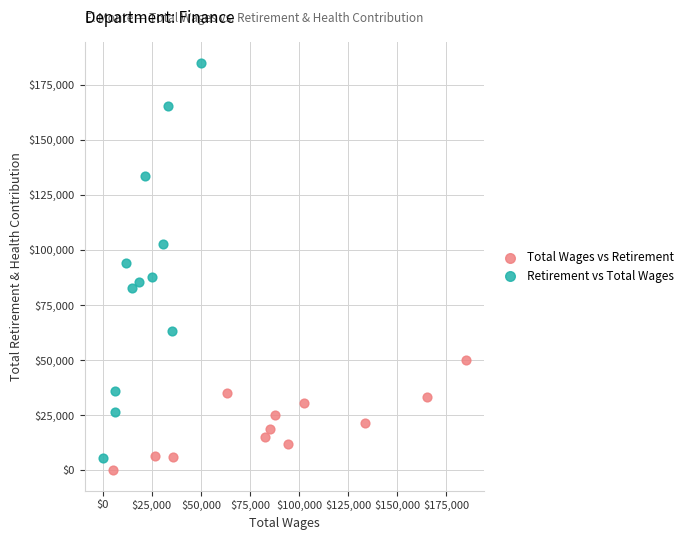

Which series contains the lowest Y value?

Total Wages vs Retirement